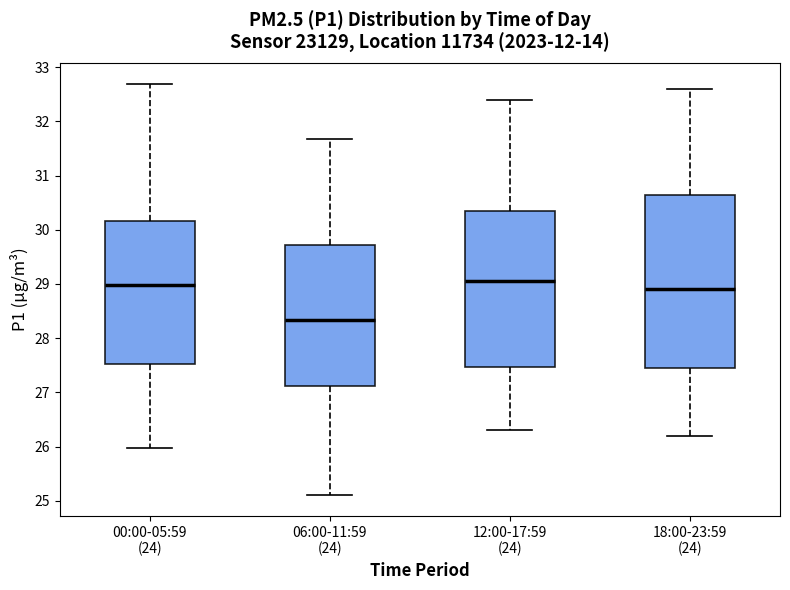

Where does the lower whisker of the box for 06:00-11:59 (24) end on the y-axis? The values are not printed on the chart, so give them approximately, as read against the axis.

25.1